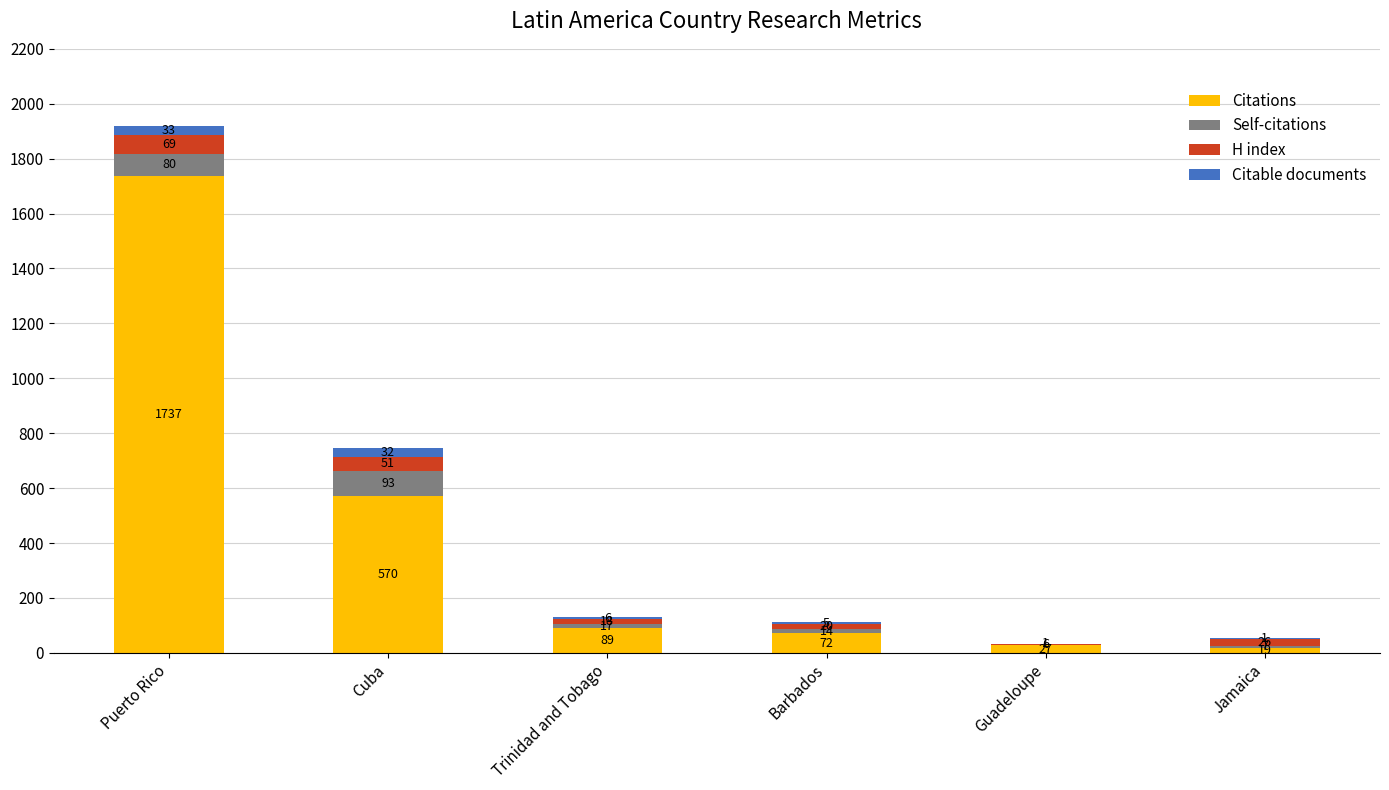

Is it true that Citations equals 1737 at Puerto Rico?

True